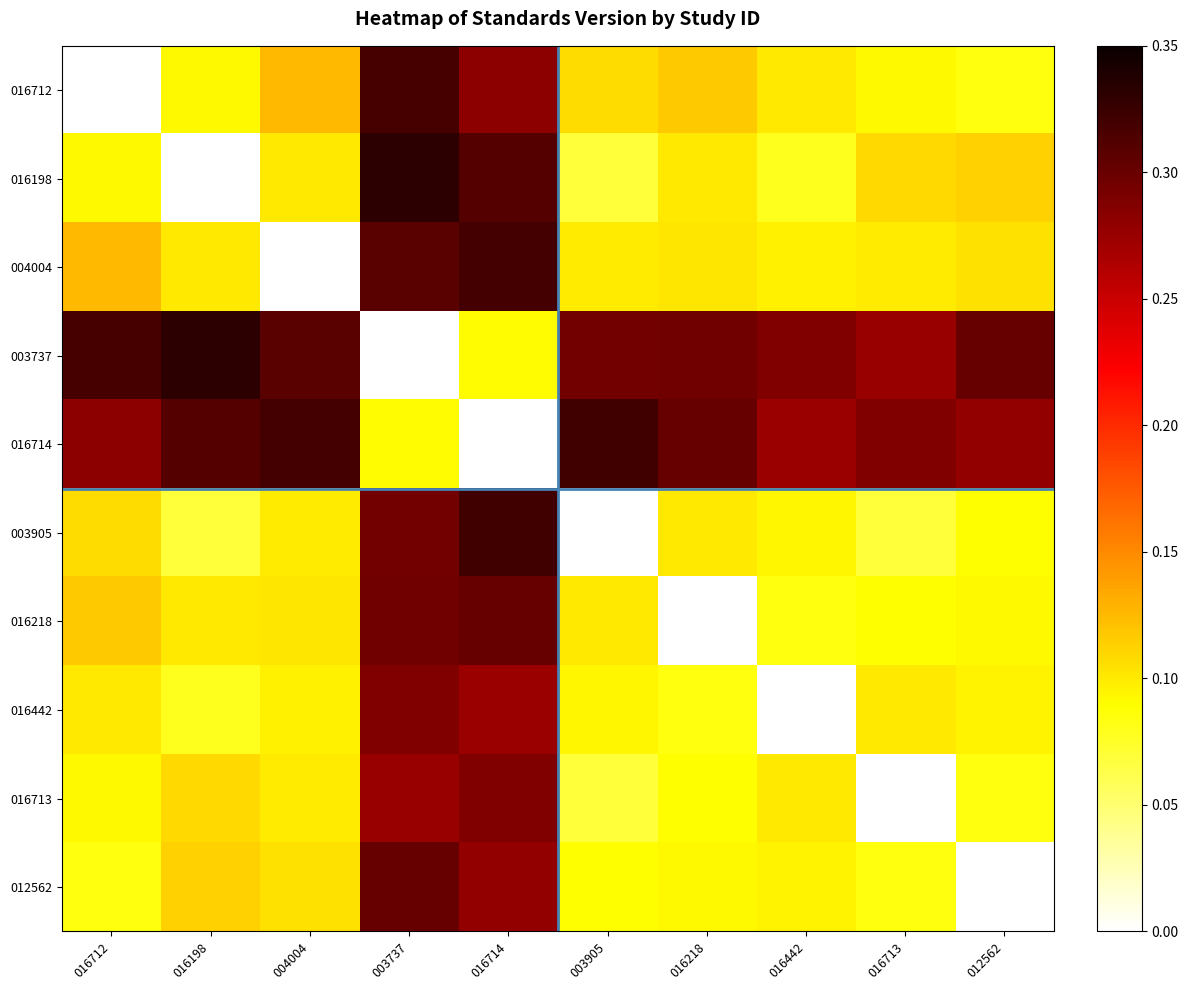

How many data points does each series have?

10